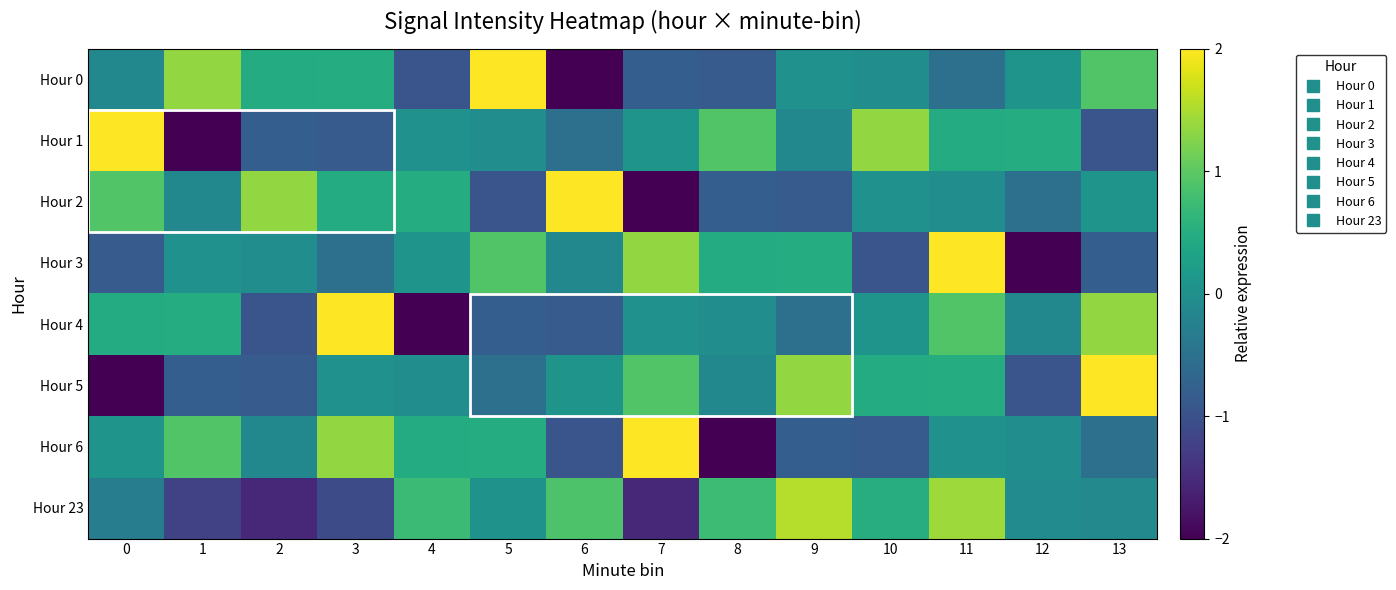

What is the maximum value shown in the chart?

2.0